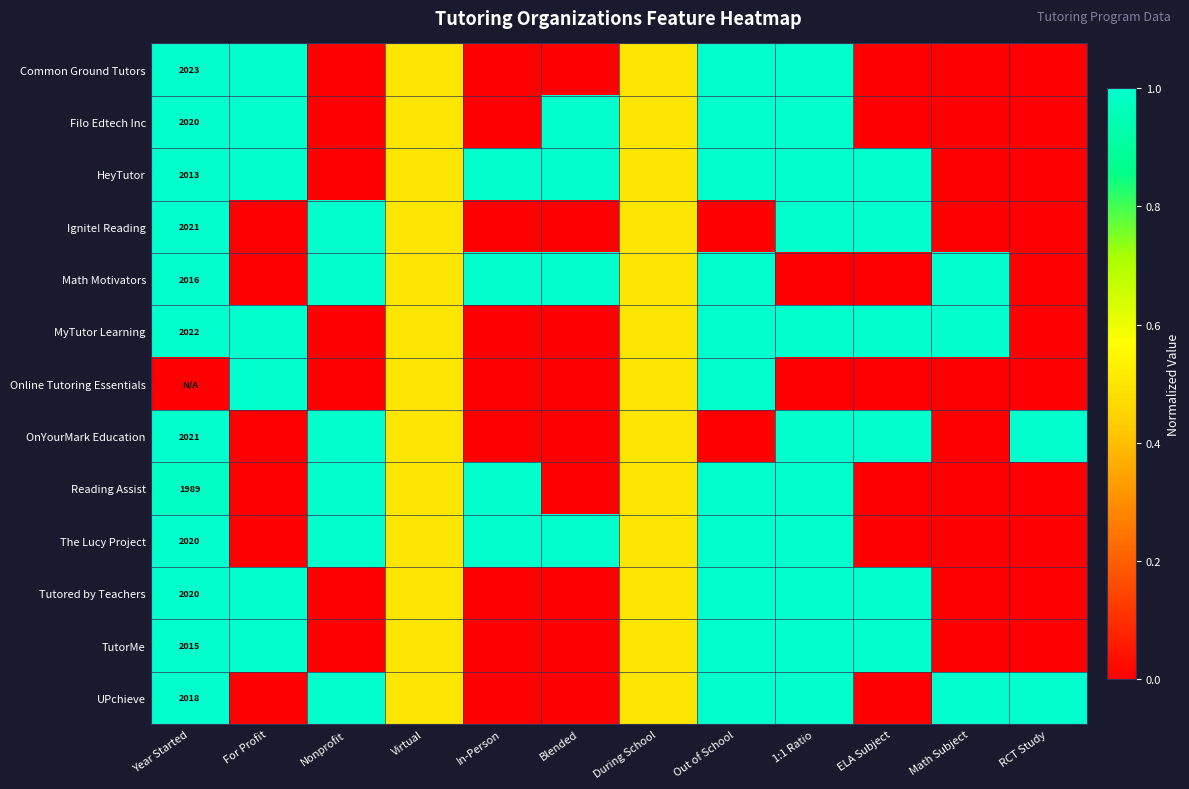

Is it true that Ignite! Reading equals 2021.0 at Year Started?

True